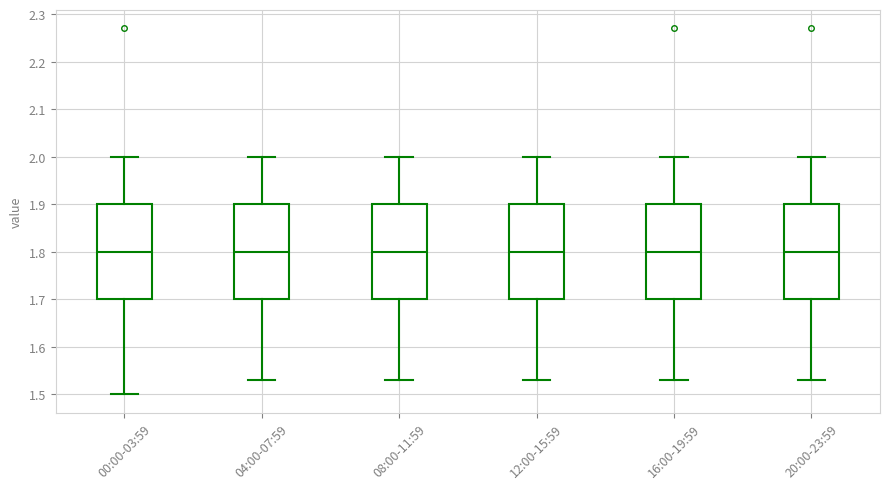

Where is the upper edge of the box for 20:00-23:59 on the y-axis? The values are not printed on the chart, so give them approximately, as read against the axis.

1.90